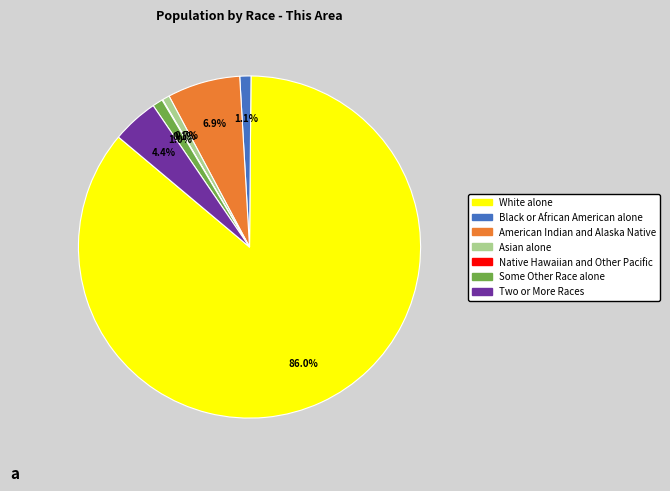

How much of the chart is everything except American Indian and Alaska Native?

93.1%